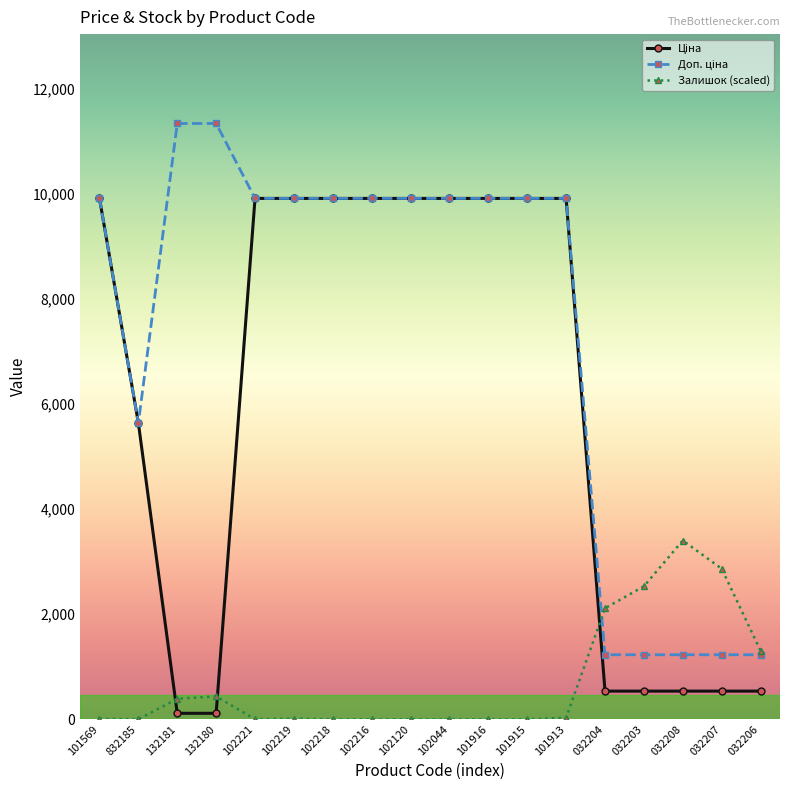

True or false: Залишок (scaled) has more than 0 points higher than both neighbors.

True